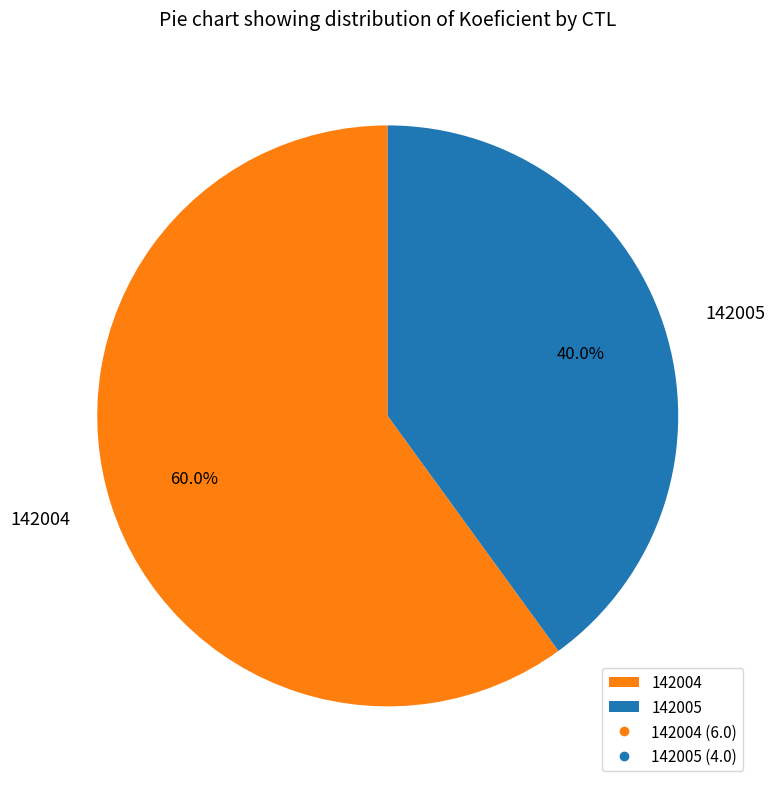

Rank the categories by value from highest to lowest.

142004, 142005